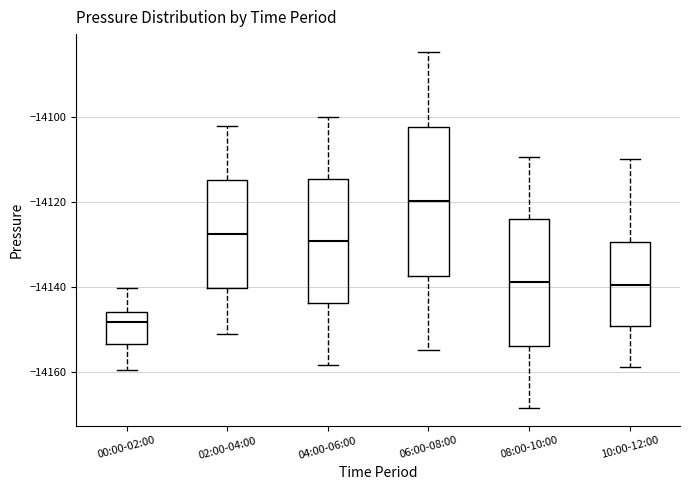

Reading left to right, read every box against the y-axis: the position of its median line, the range the box covers, and the ends of its whiskers. The values are not printed on the chart, so give them approximately, as read against the axis.

00:00-02:00: median -14148, box -14154 to -14146, whiskers -14160 to -14140
02:00-04:00: median -14128, box -14140 to -14114, whiskers -14152 to -14102
04:00-06:00: median -14130, box -14144 to -14114, whiskers -14158 to -14100
06:00-08:00: median -14120, box -14138 to -14102, whiskers -14154 to -14084
08:00-10:00: median -14138, box -14154 to -14124, whiskers -14168 to -14110
10:00-12:00: median -14140, box -14150 to -14130, whiskers -14158 to -14110